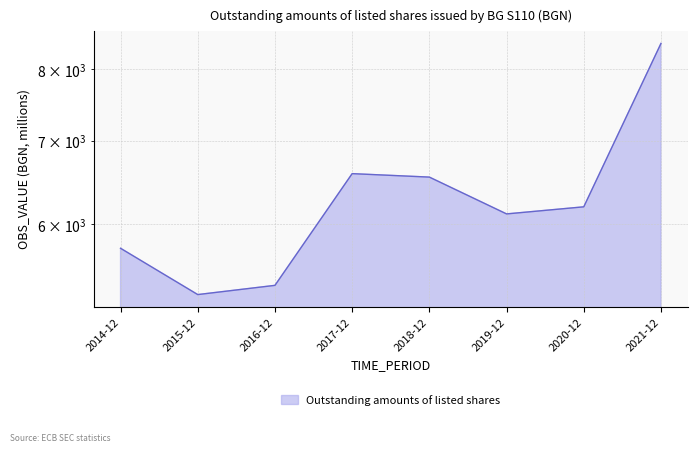

The chart shows a value of 5738.7 at 2014-12. True or false?

True